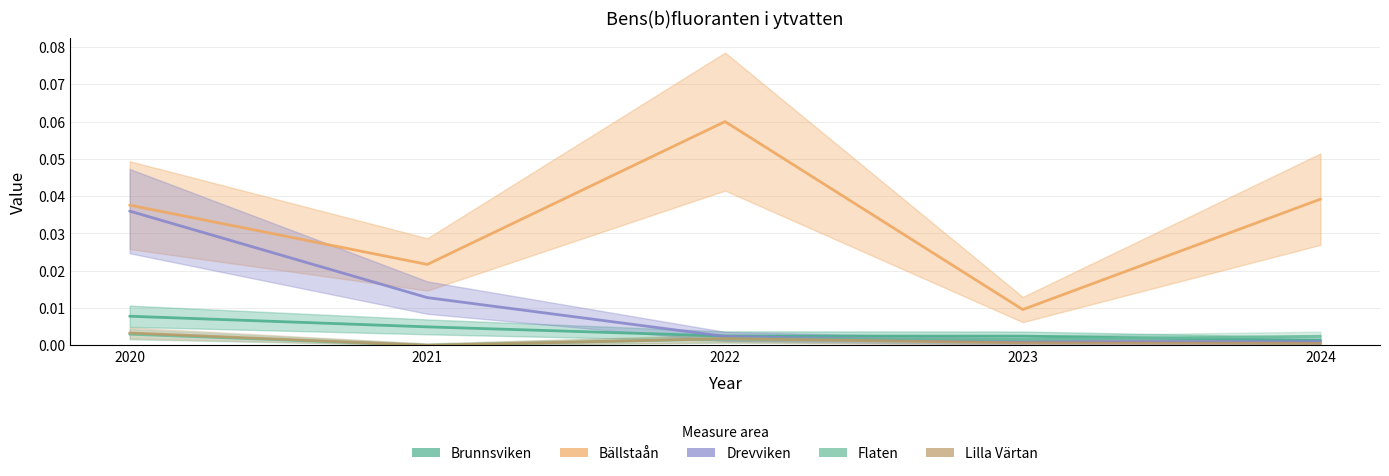

At 2022, list the series in order from largest to smallest.

Bällstaån, Brunnsviken, Drevviken, Lilla Värtan, Flaten